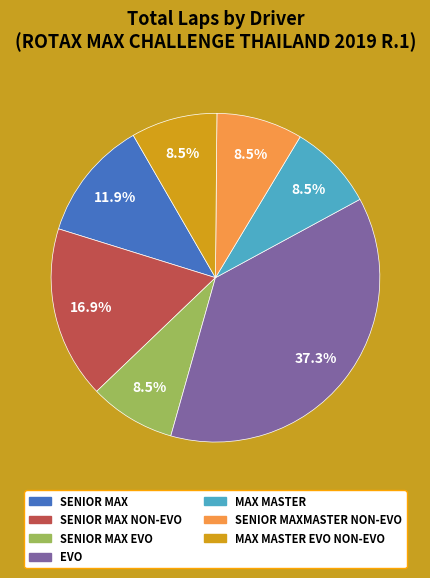

Does any single category account for the majority?

No